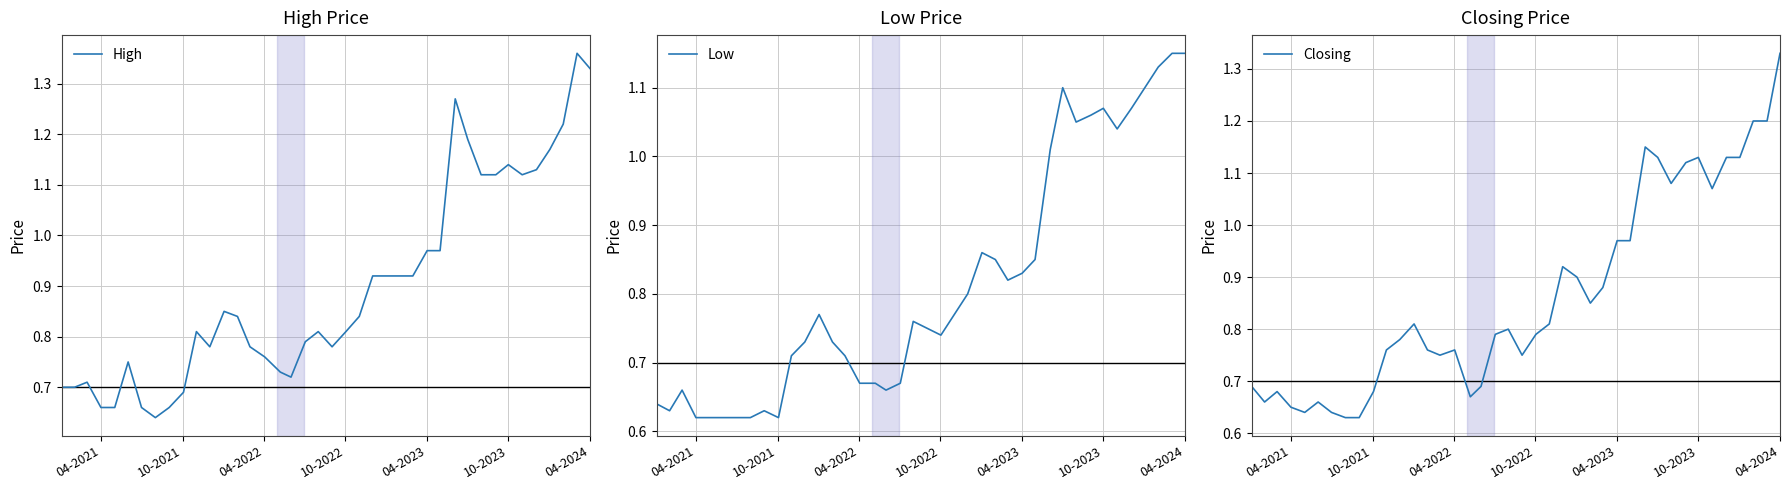

True or false: Low and High intersect in this chart.

False